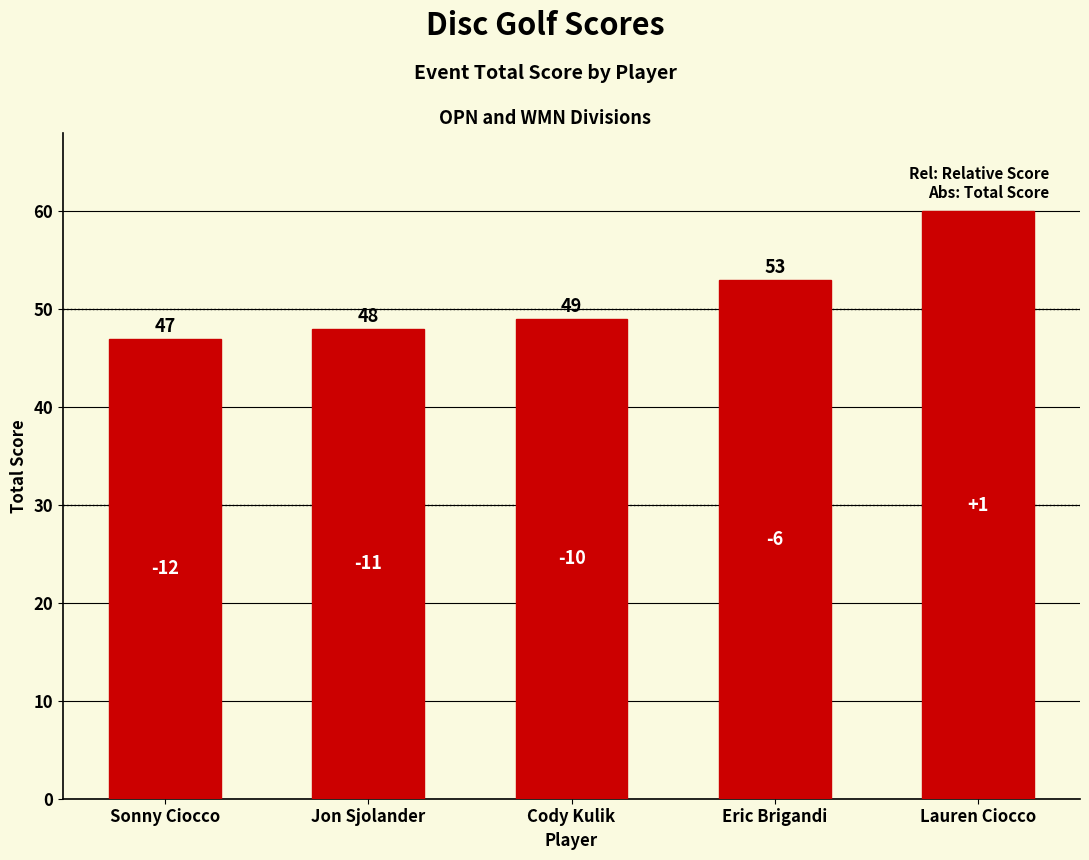

Reading left to right, what are all the values shown in this chart?

Sonny Ciocco=47	Jon Sjolander=48	Cody Kulik=49	Eric Brigandi=53	Lauren Ciocco=60